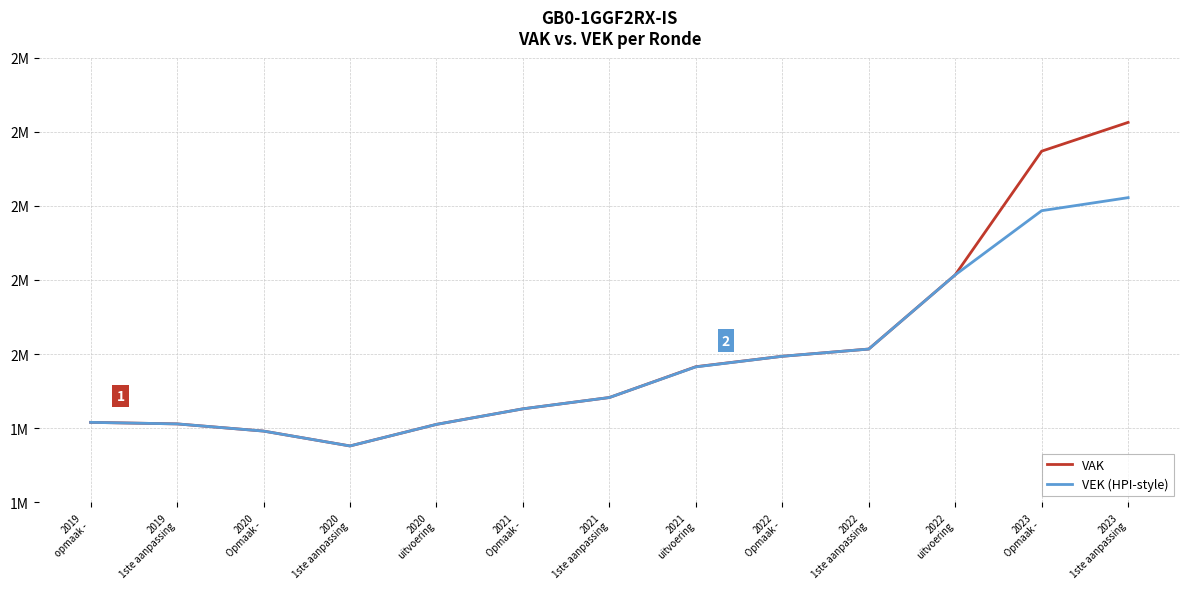

The value of VEK (HPI-style) at 2019
1ste aanpassing is 575826. True or false?

False